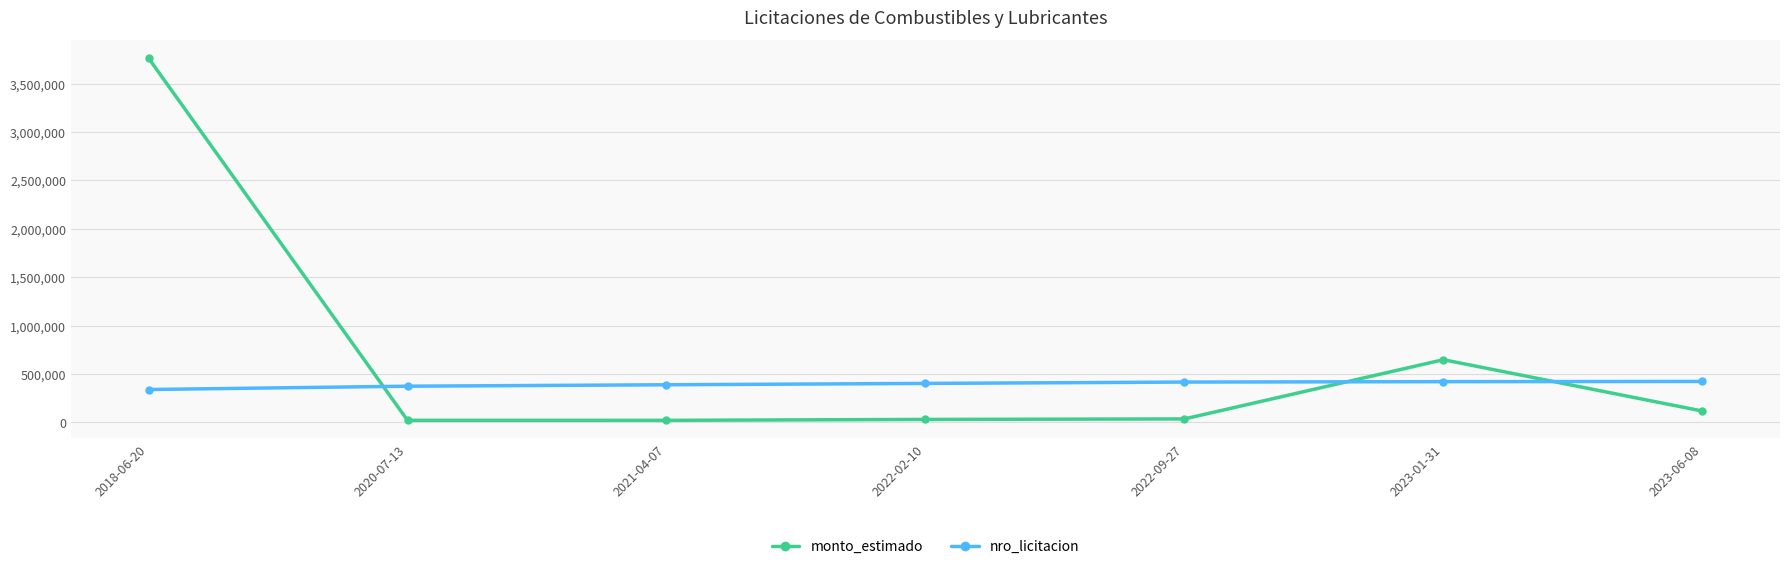

Count the number of categories in the chart.

7